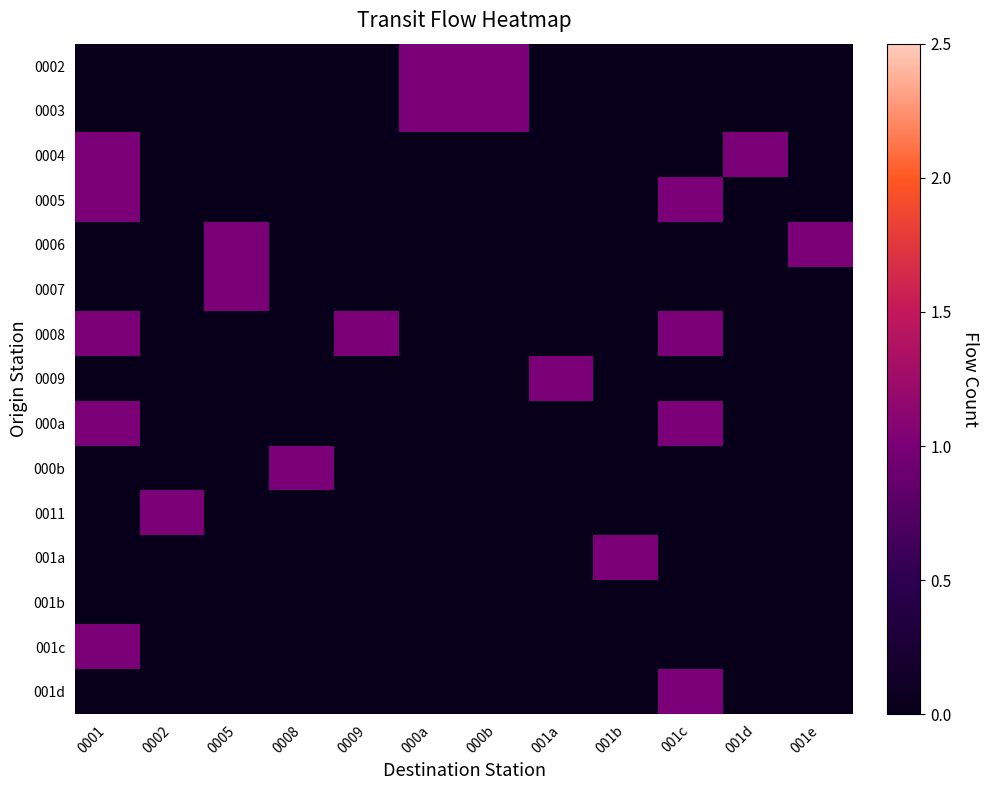

Reading left to right, transcribe all the data shown in this chart.

0002: 0001=0	0002=0	0005=0	0008=0	0009=0	000a=1	000b=1	001a=0	001b=0	001c=0	001d=0	001e=0
0003: 0001=0	0002=0	0005=0	0008=0	0009=0	000a=1	000b=1	001a=0	001b=0	001c=0	001d=0	001e=0
0004: 0001=1	0002=0	0005=0	0008=0	0009=0	000a=0	000b=0	001a=0	001b=0	001c=0	001d=1	001e=0
0005: 0001=1	0002=0	0005=0	0008=0	0009=0	000a=0	000b=0	001a=0	001b=0	001c=1	001d=0	001e=0
0006: 0001=0	0002=0	0005=1	0008=0	0009=0	000a=0	000b=0	001a=0	001b=0	001c=0	001d=0	001e=1
0007: 0001=0	0002=0	0005=1	0008=0	0009=0	000a=0	000b=0	001a=0	001b=0	001c=0	001d=0	001e=0
0008: 0001=1	0002=0	0005=0	0008=0	0009=1	000a=0	000b=0	001a=0	001b=0	001c=1	001d=0	001e=0
0009: 0001=0	0002=0	0005=0	0008=0	0009=0	000a=0	000b=0	001a=1	001b=0	001c=0	001d=0	001e=0
000a: 0001=1	0002=0	0005=0	0008=0	0009=0	000a=0	000b=0	001a=0	001b=0	001c=1	001d=0	001e=0
000b: 0001=0	0002=0	0005=0	0008=1	0009=0	000a=0	000b=0	001a=0	001b=0	001c=0	001d=0	001e=0
0011: 0001=0	0002=1	0005=0	0008=0	0009=0	000a=0	000b=0	001a=0	001b=0	001c=0	001d=0	001e=0
001a: 0001=0	0002=0	0005=0	0008=0	0009=0	000a=0	000b=0	001a=0	001b=1	001c=0	001d=0	001e=0
001b: 0001=0	0002=0	0005=0	0008=0	0009=0	000a=0	000b=0	001a=0	001b=0	001c=0	001d=0	001e=0
001c: 0001=1	0002=0	0005=0	0008=0	0009=0	000a=0	000b=0	001a=0	001b=0	001c=0	001d=0	001e=0
001d: 0001=0	0002=0	0005=0	0008=0	0009=0	000a=0	000b=0	001a=0	001b=0	001c=1	001d=0	001e=0